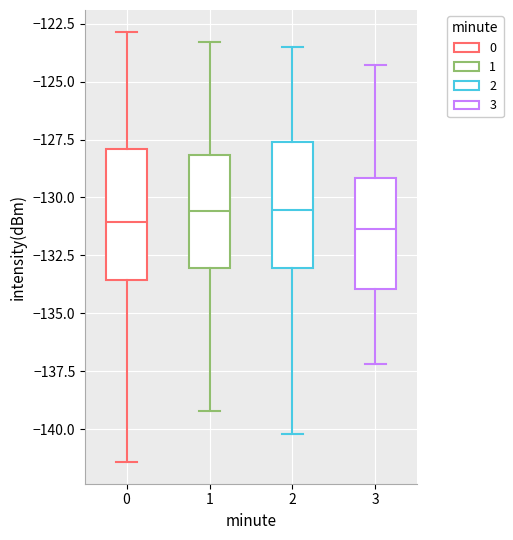

Reading left to right, transcribe this box plot: for each box, give where its median line is, the range the box spans, and where its two whiskers end, as read against the y-axis. The values are not printed on the chart, so give them approximately, as read against the axis.

0: median -131.0, box -133.5 to -128.0, whiskers -141.5 to -123.0
1: median -130.5, box -133.0 to -128.0, whiskers -139.0 to -123.5
2: median -130.5, box -133.0 to -127.5, whiskers -140.0 to -123.5
3: median -131.5, box -134.0 to -129.0, whiskers -137.0 to -124.5